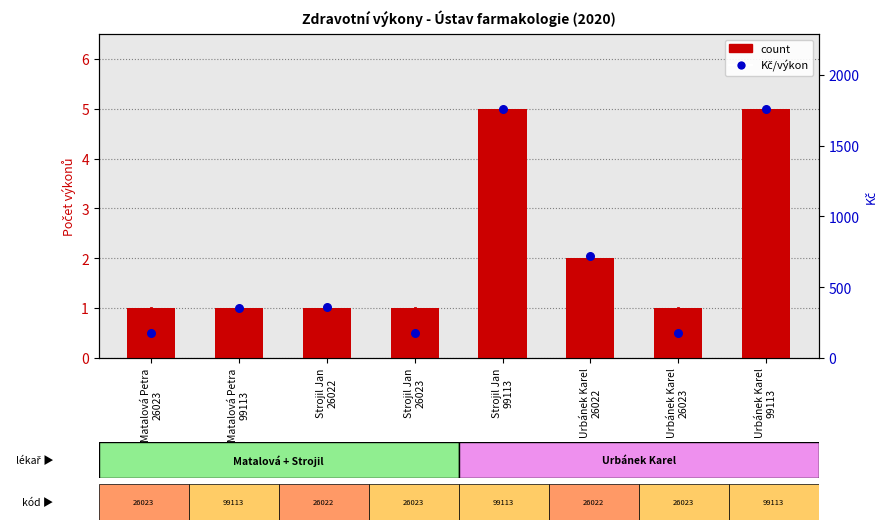

At how many categories does at least one series exceed 558?

3